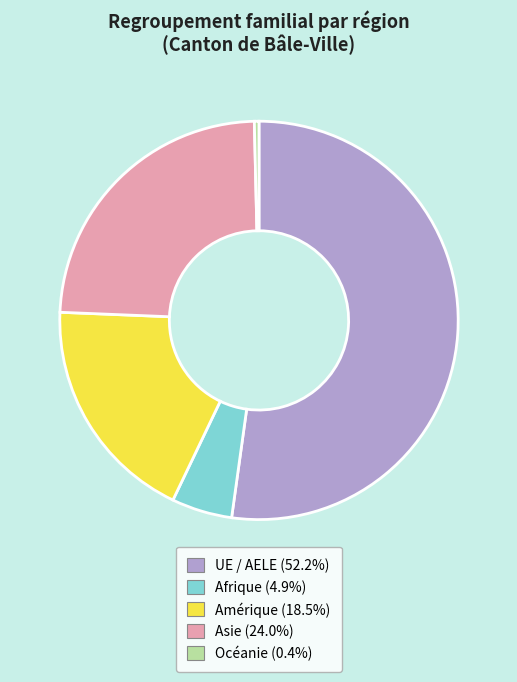

Is there any slice that represents more than half of the pie?

Yes